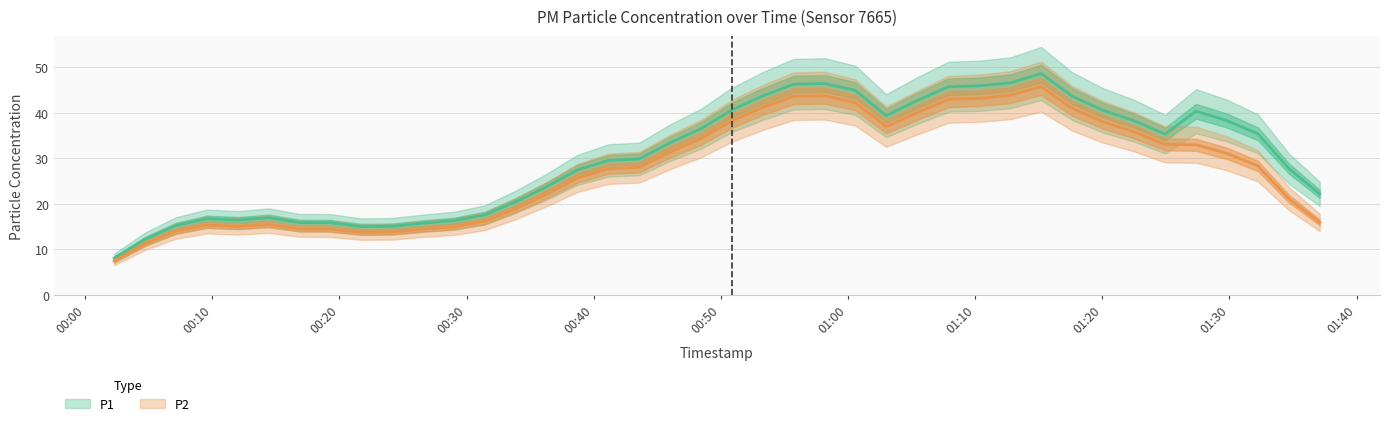

Rank the series at 2024-02-21T00:09:34 from highest to lowest value.

P1, P2